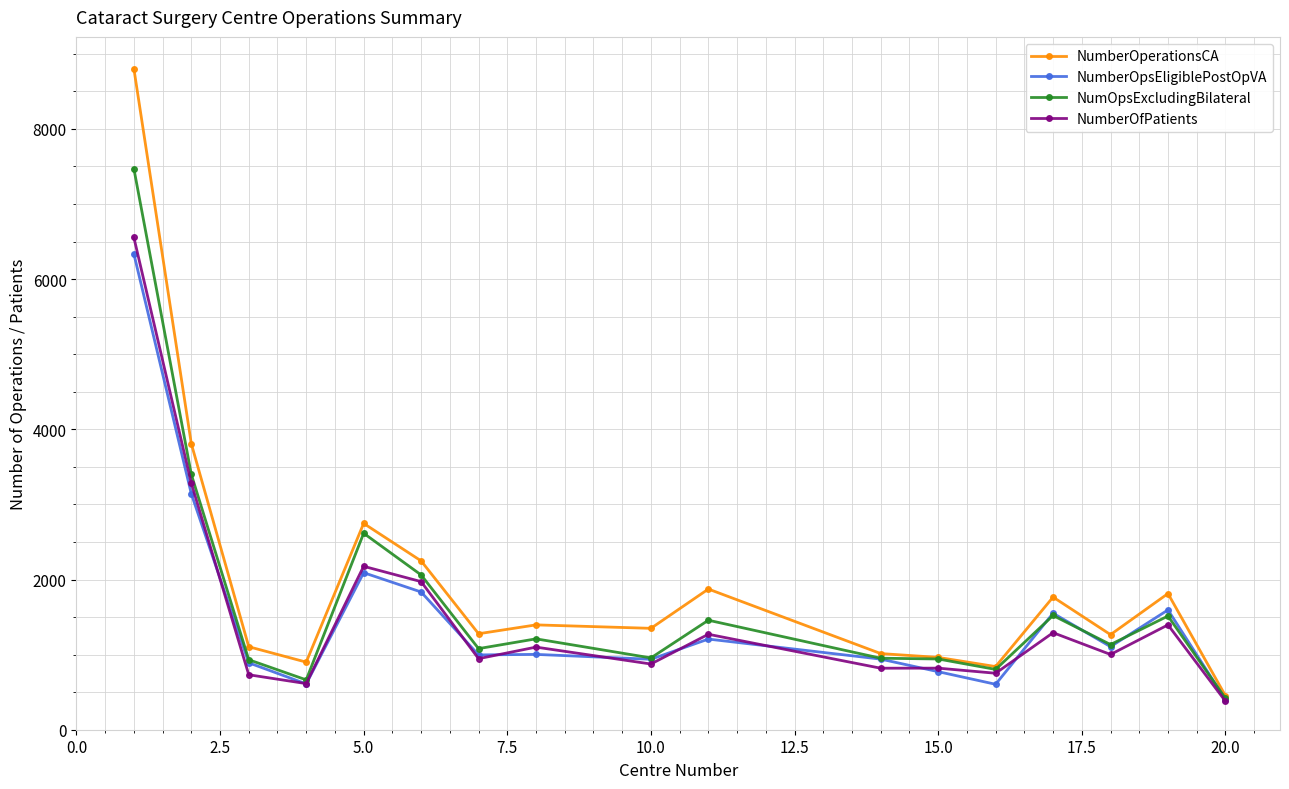

Which series has the largest range (max minus min)?

NumberOperationsCA